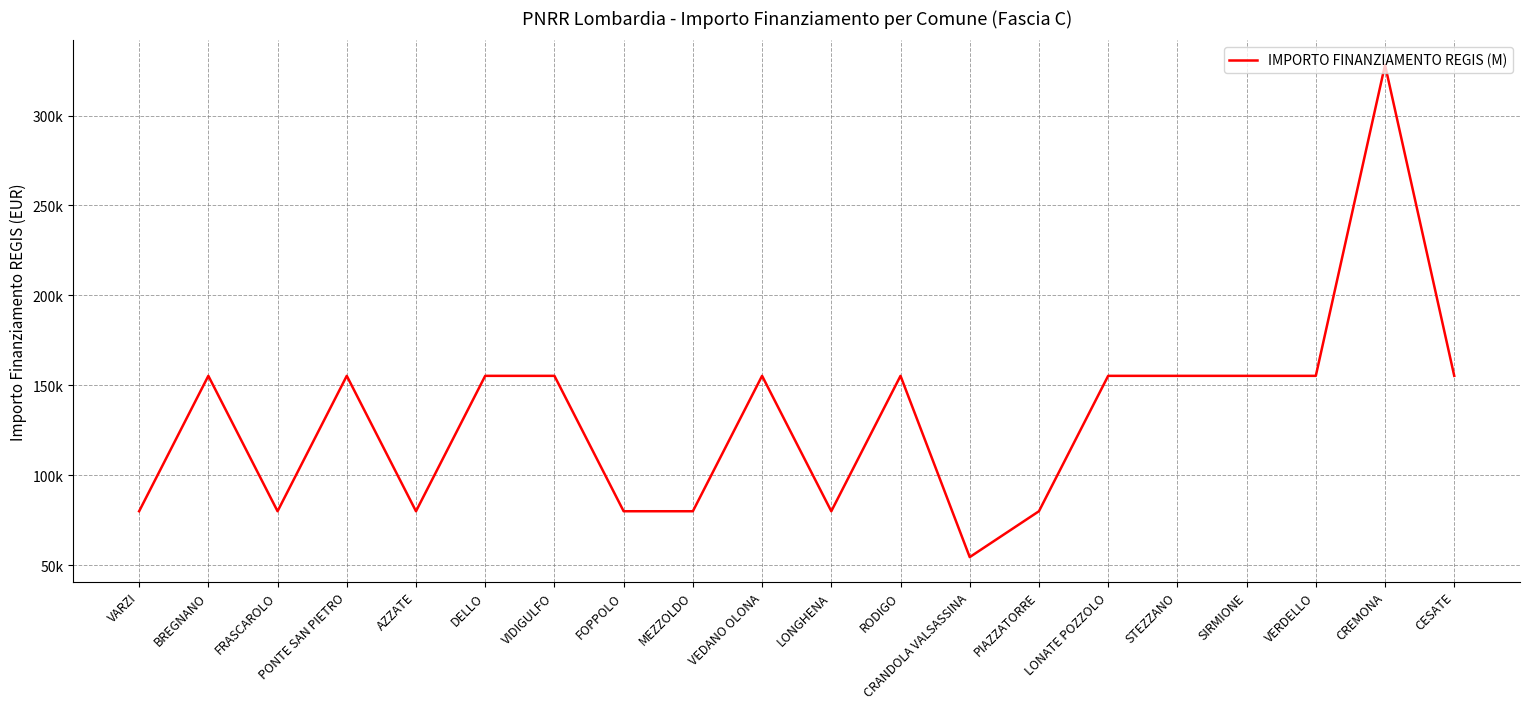

The chart shows a value of 212876 at VIDIGULFO. True or false?

False